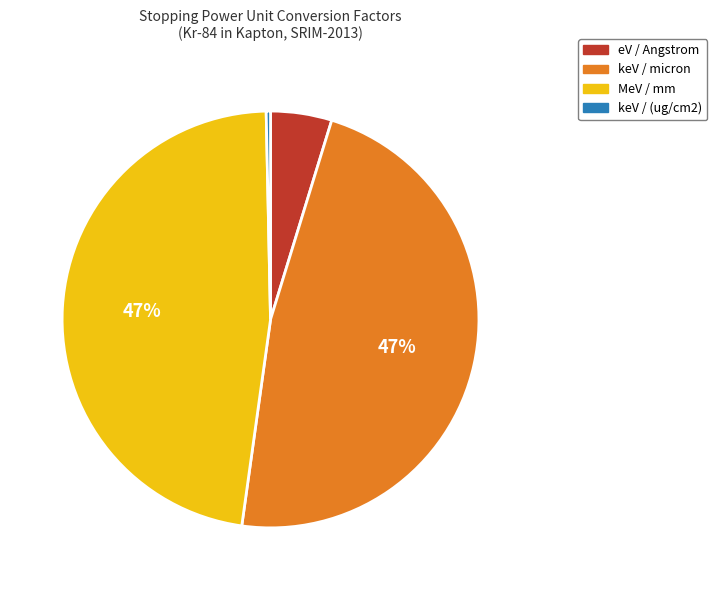

How many segments does this pie chart have?

4